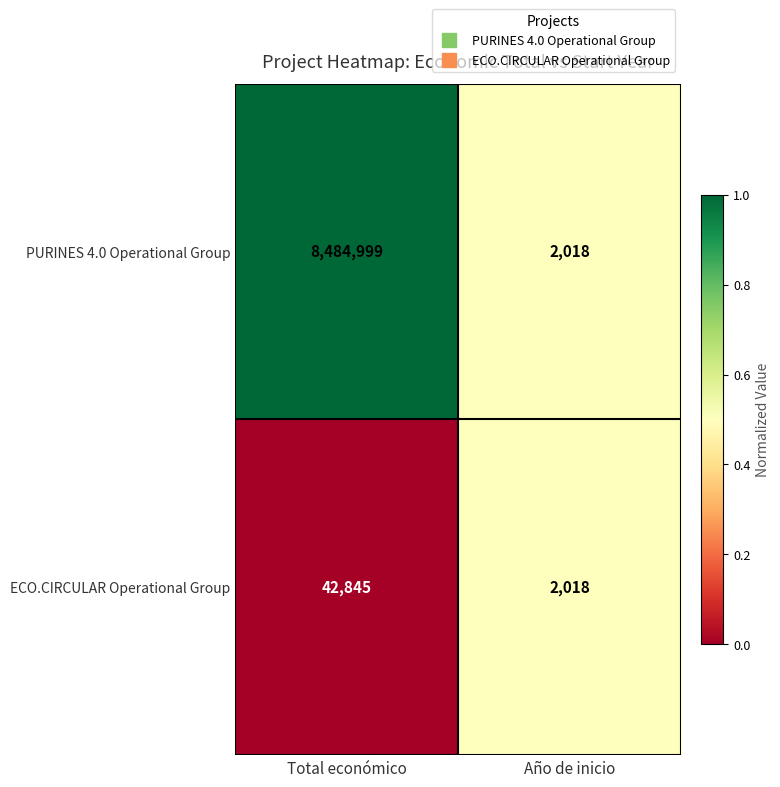

What is the difference between the maximum and minimum values in the PURINES 4.0 Operational Group series?

8482981